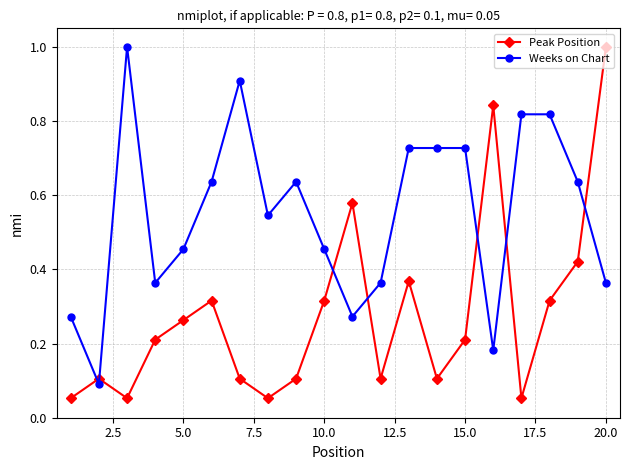

How many interior local valleys does the Peak Position series have?

5